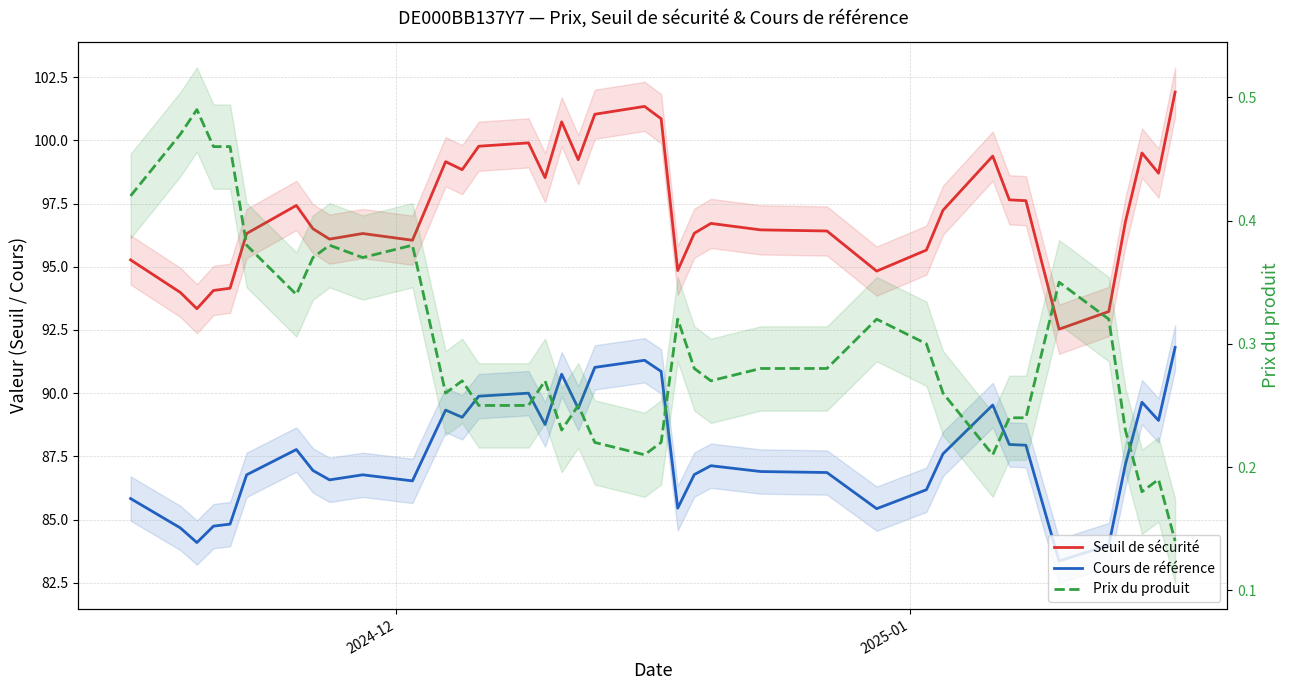

What is the difference between the maximum and second lowest values in the Prix du produit series?

0.3